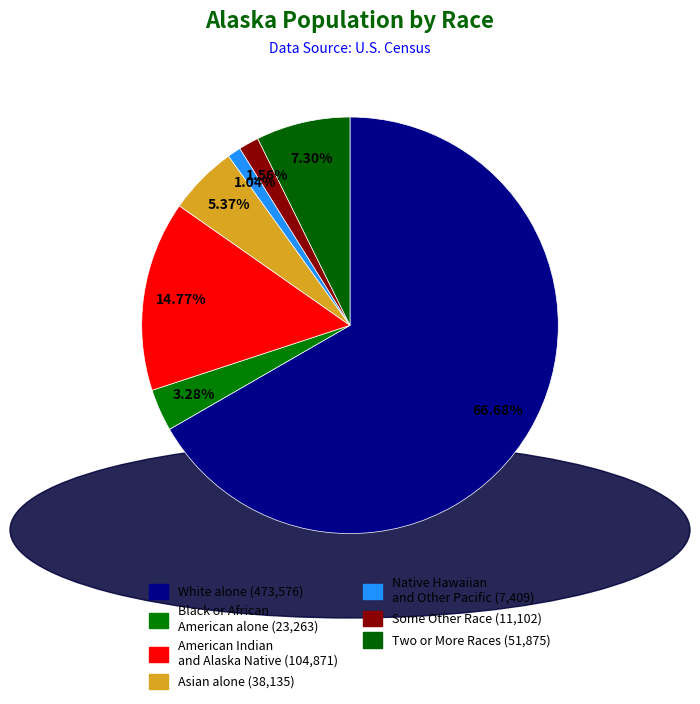

How many segments does this pie chart have?

7